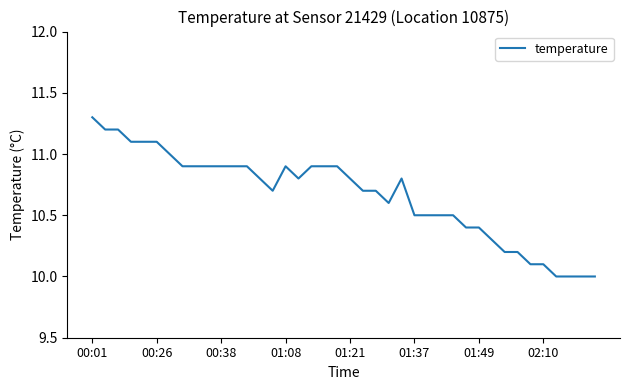

What is the minimum value shown in the chart?

10.0